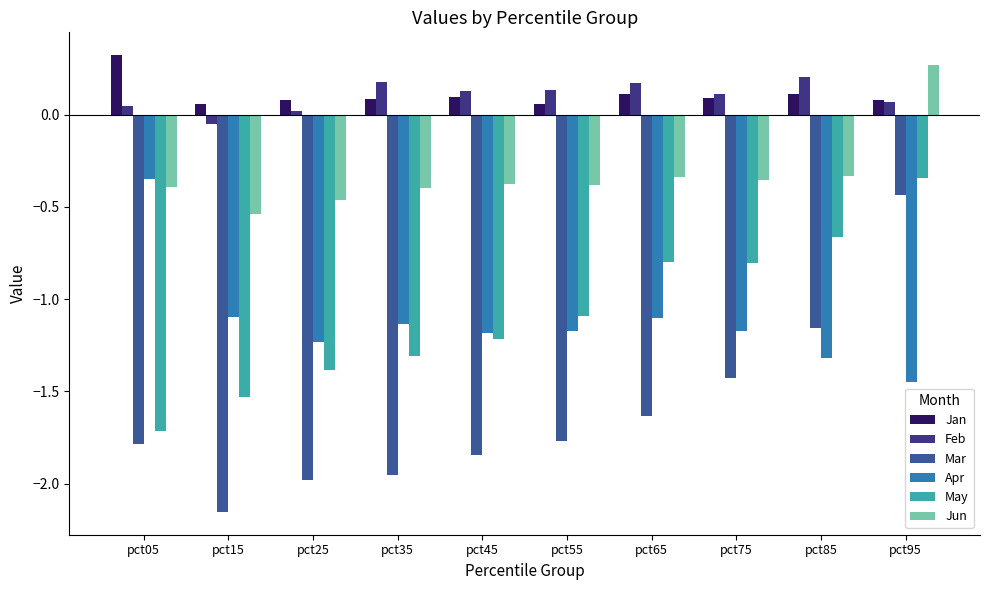

How many positive values does the Jun series have?

1